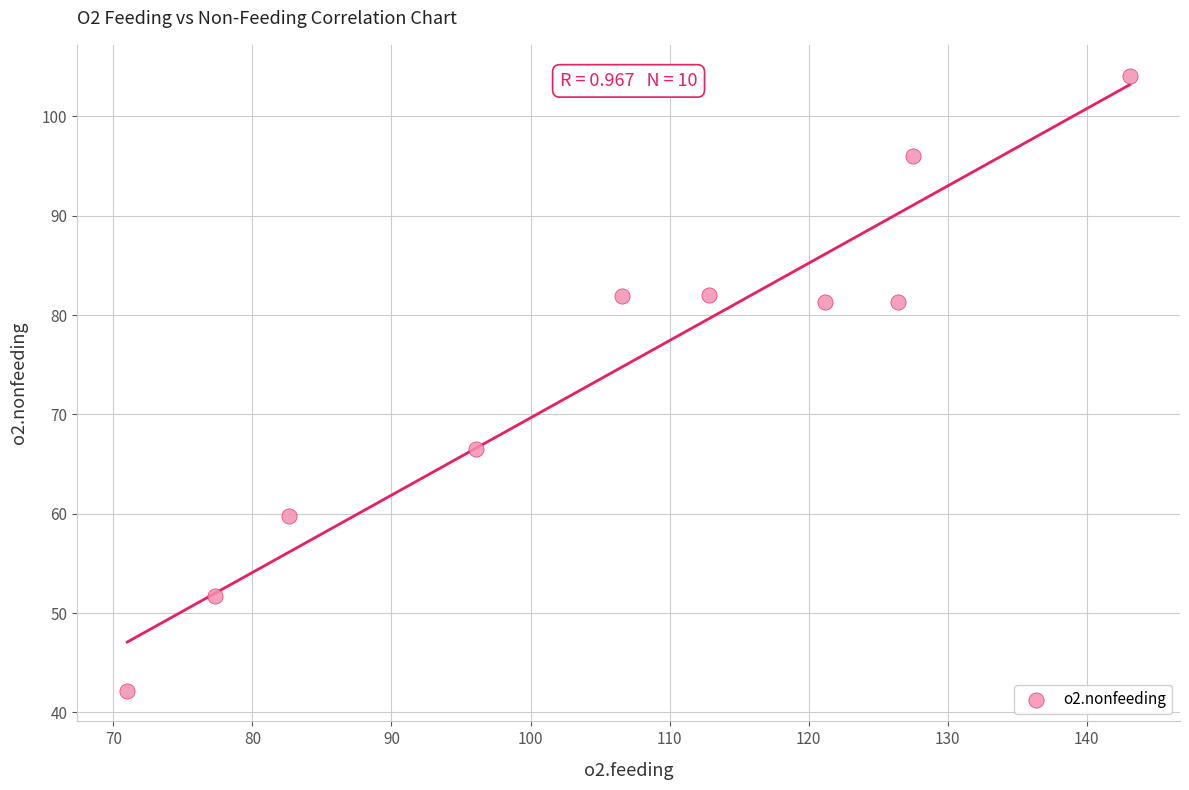

What is the average X value?

106.5